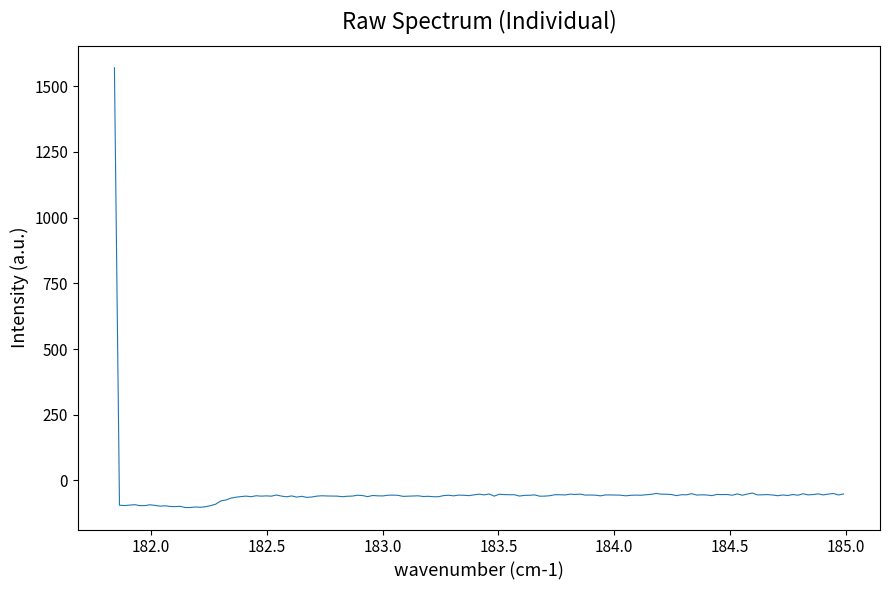

What is the difference between the maximum and minimum values?

1672.9